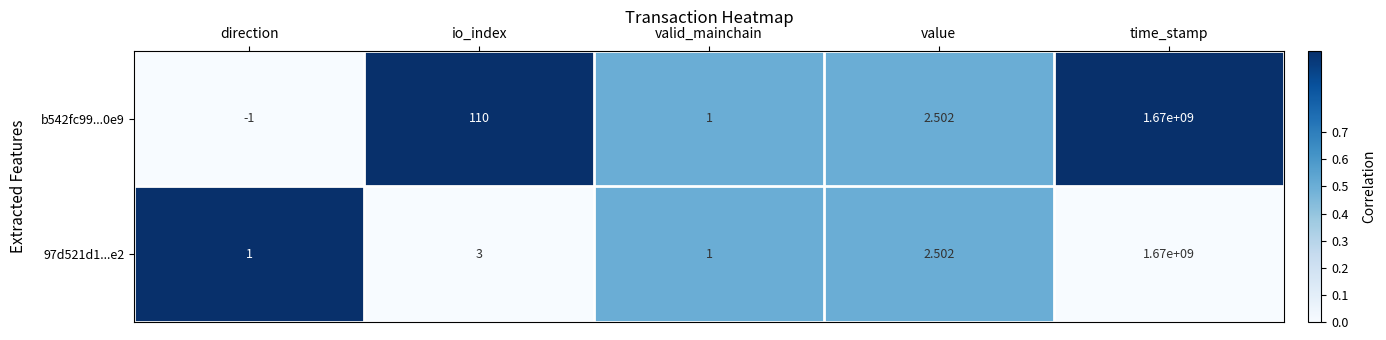

Where does the 97d521d1...e2 series first go above 2?

io_index